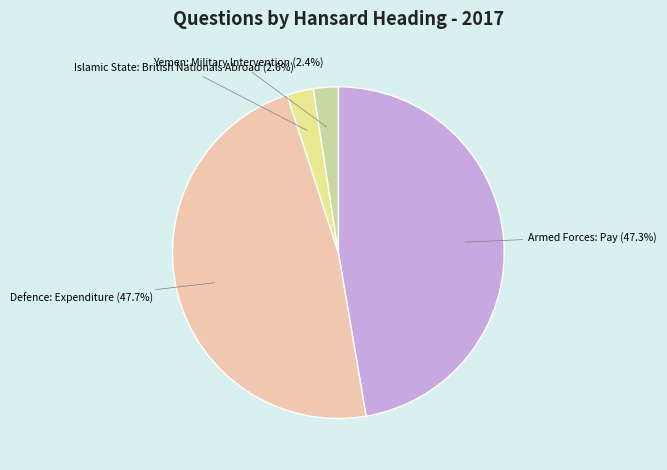

Is it true that Defence: Expenditure is 48% of the pie?

True